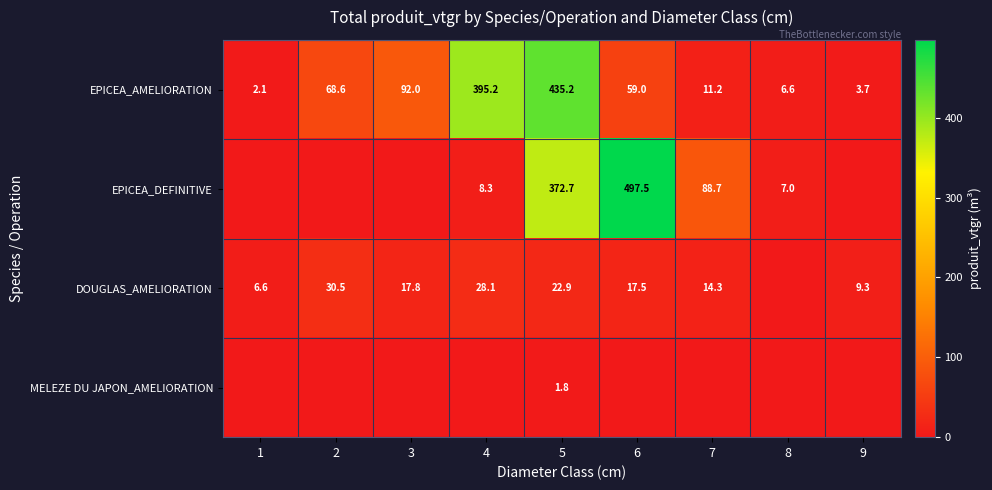

What is the difference between the maximum and minimum values in the EPICEA_AMELIORATION series?

433.1